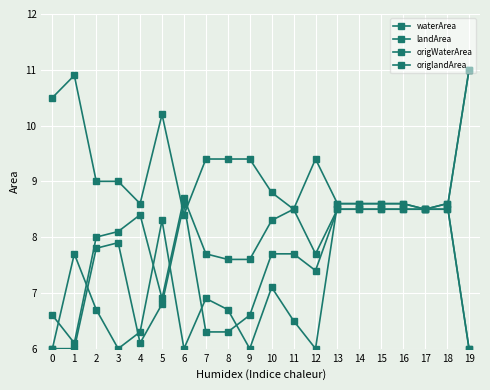

True or false: waterArea has more than 0 interior local peaks.

True